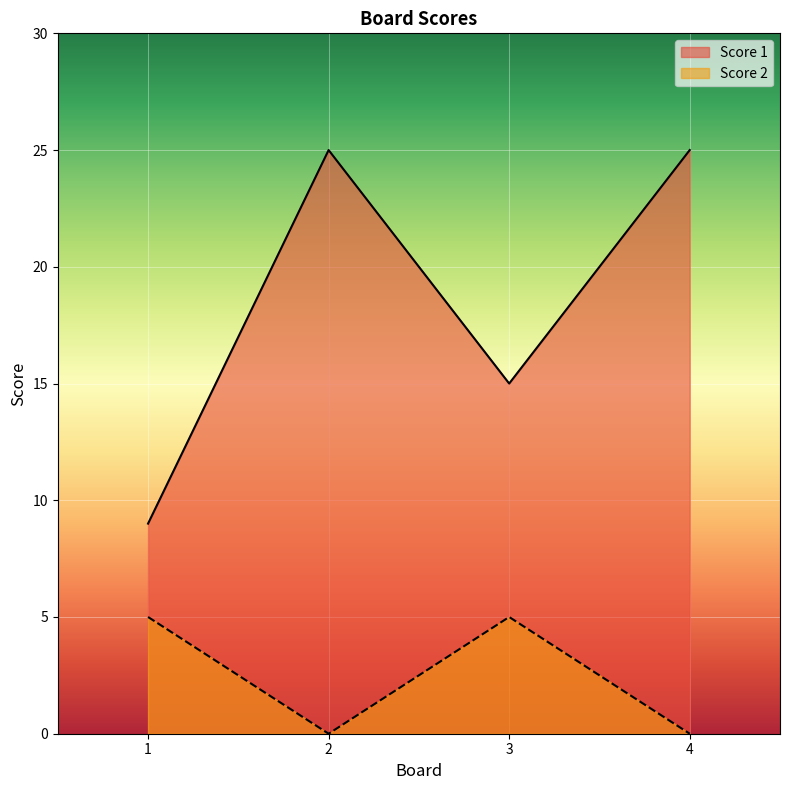

What is the difference between the second highest and minimum values in the Score 2 series?

5